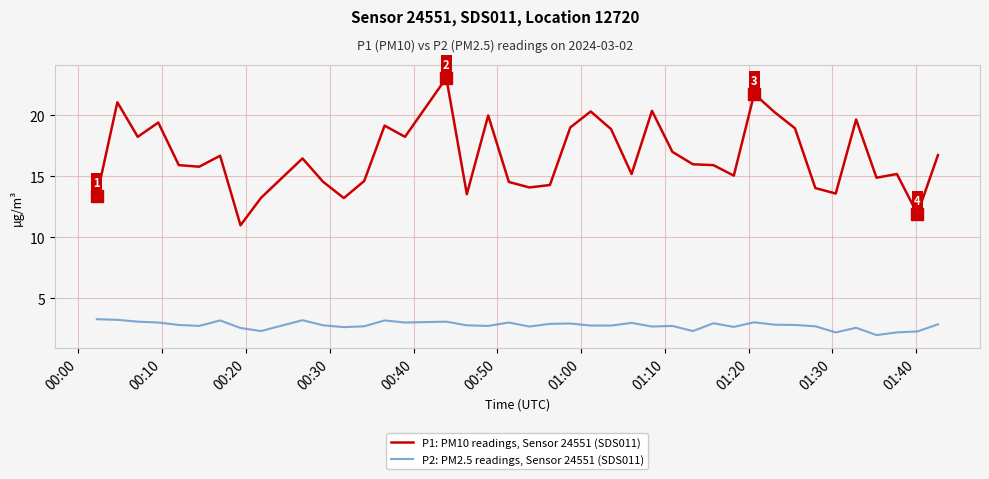

Does the chart have visible grid lines?

Yes